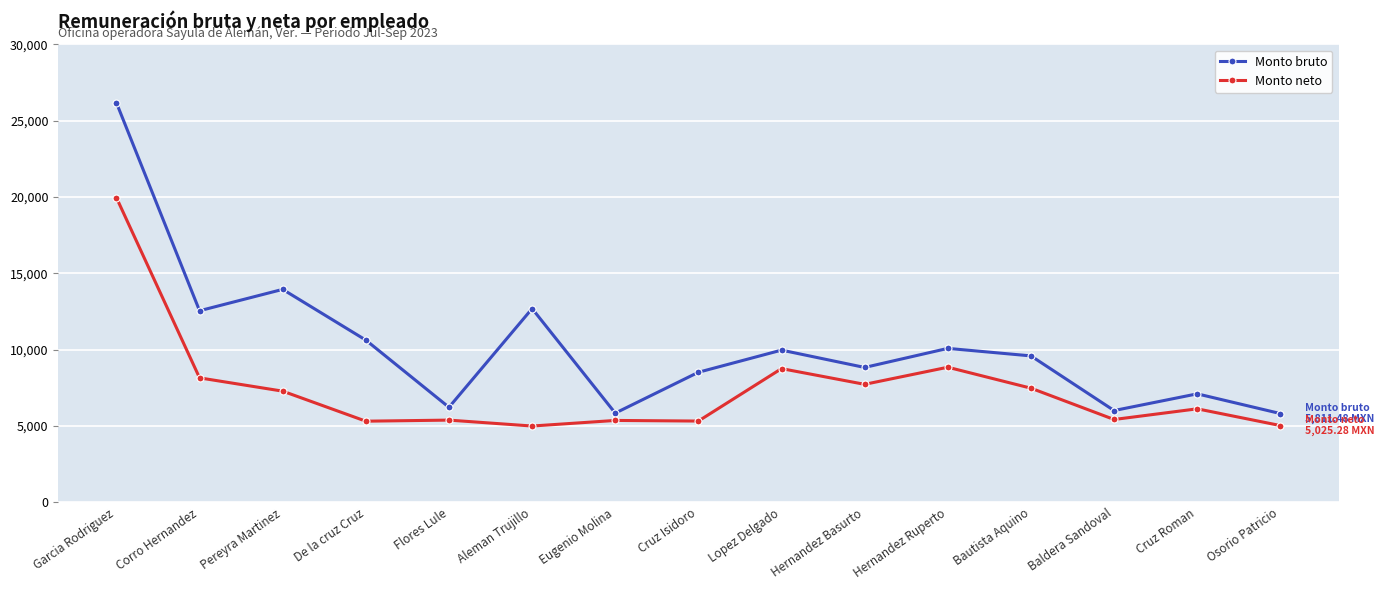

How many distinct data groups are displayed?

2